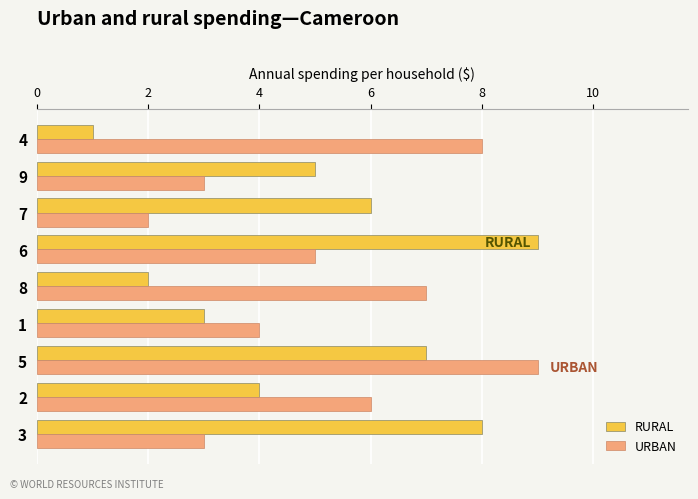

At which label is RURAL closest to 5?

9